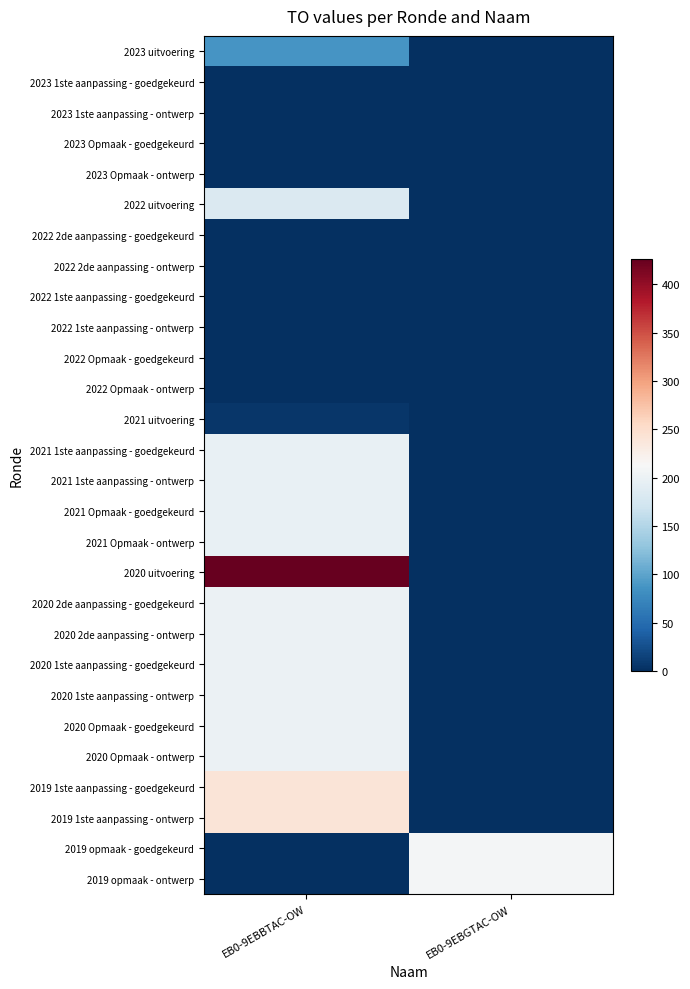

What is the greatest value displayed?

426